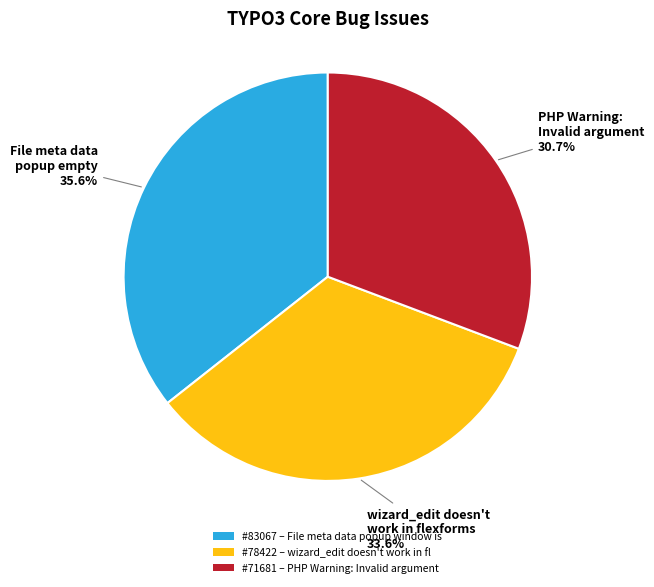

Between #83067 – File meta data popup window is and #71681 – PHP Warning: Invalid argument, which is larger?

#83067 – File meta data popup window is